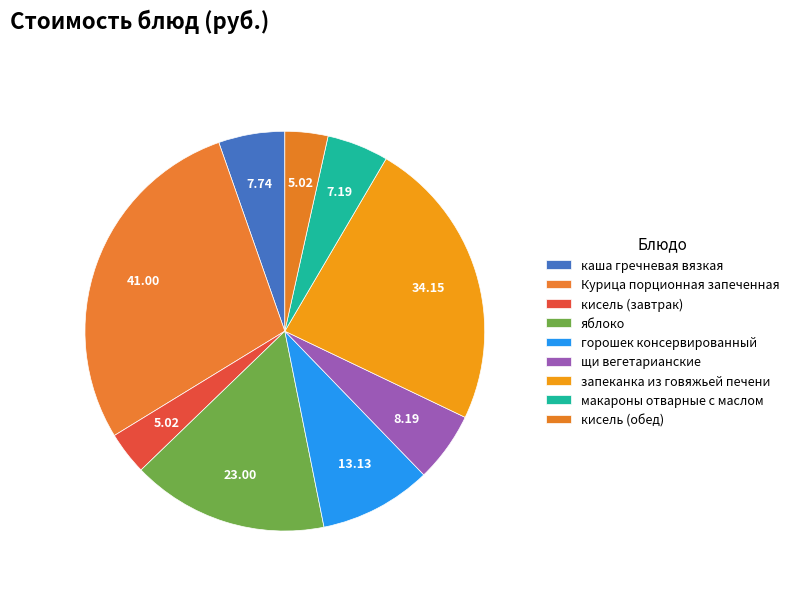

Is there a majority slice in this chart?

No